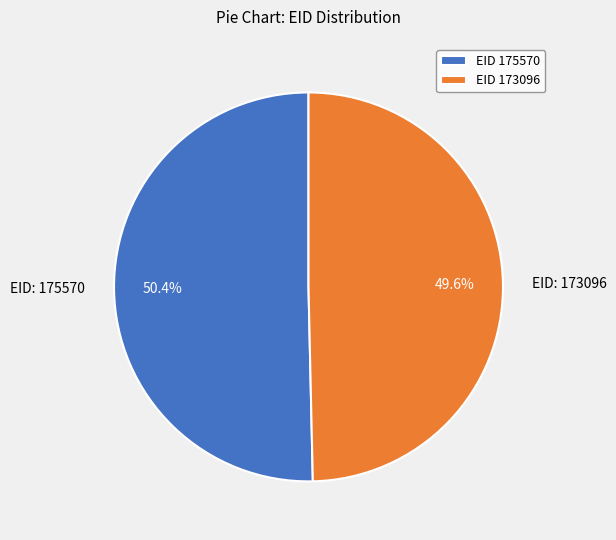

Rank the categories by value from lowest to highest.

EID: 173096, EID: 175570